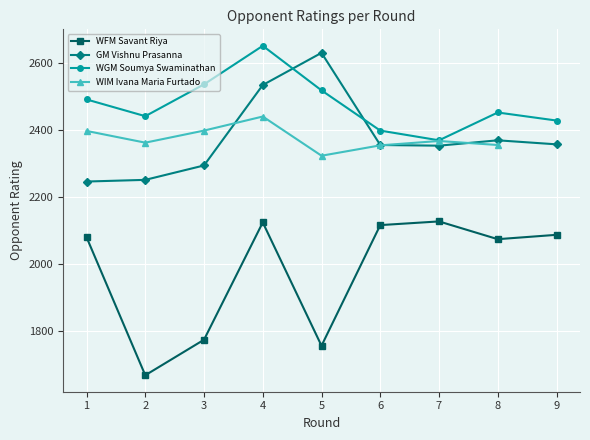

What is the total value across all series at 9?

6872